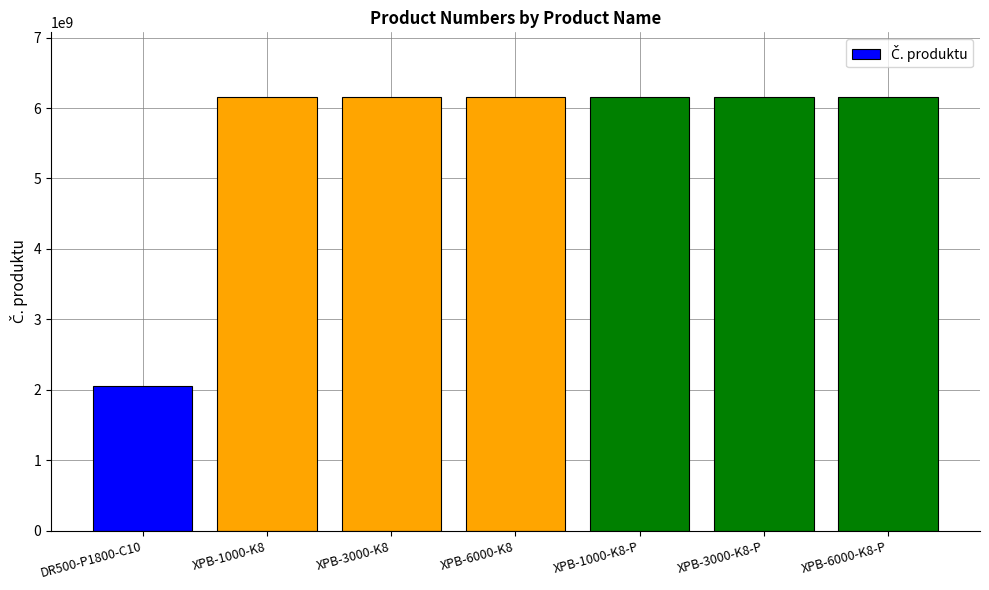

What value does the data have at XPB-3000-K8-P?

6151763320